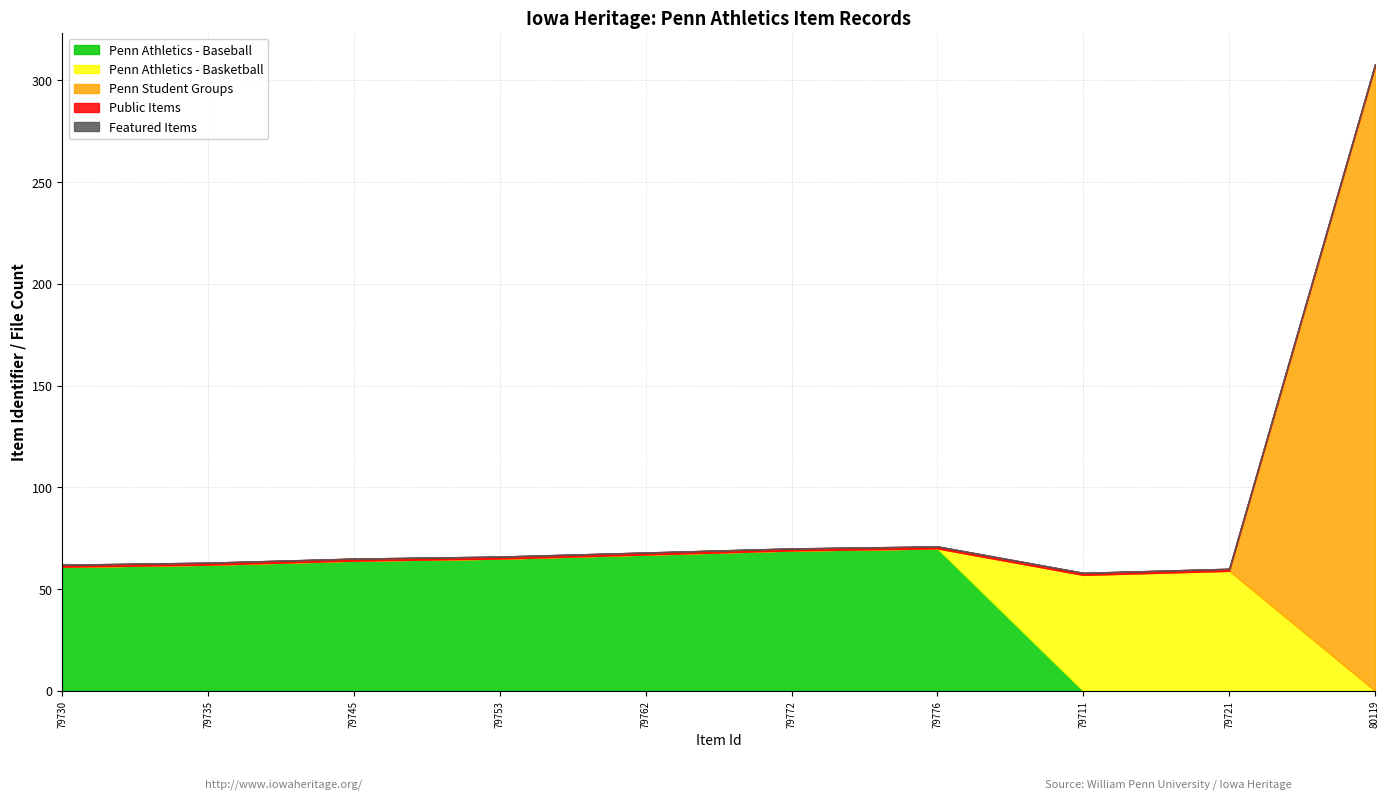

The Penn Athletics - Basketball series shows 0 at 79735. True or false?

True